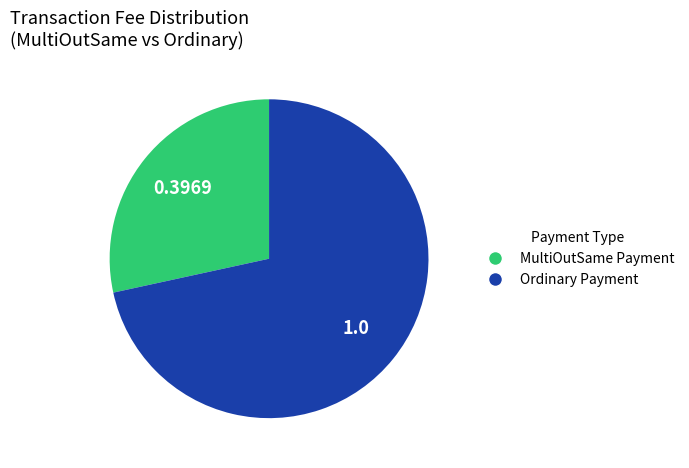

How many segments does this pie chart have?

2